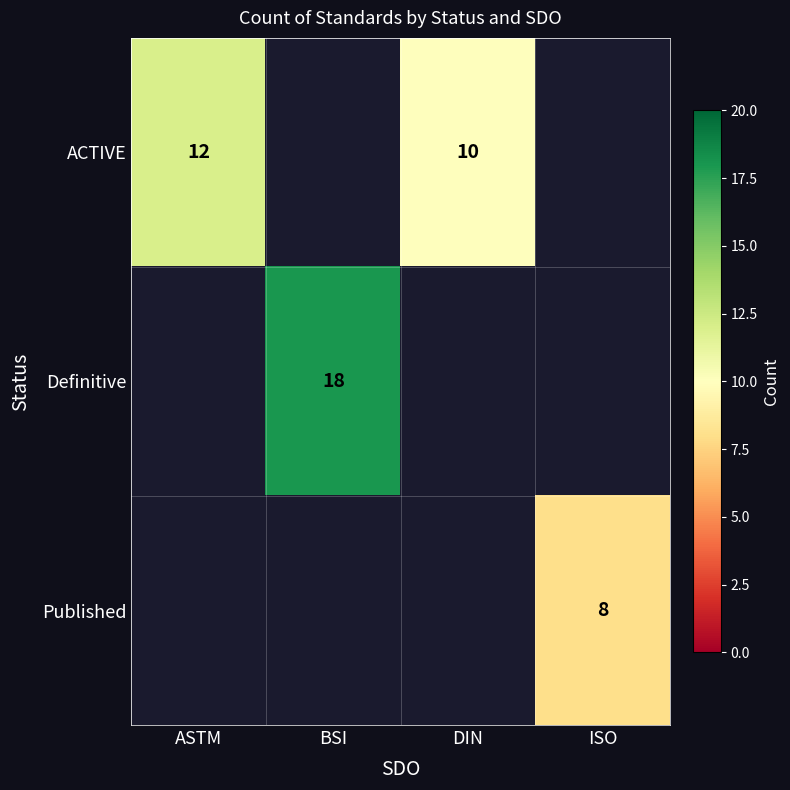

The Definitive series shows 30.8 at BSI. True or false?

False